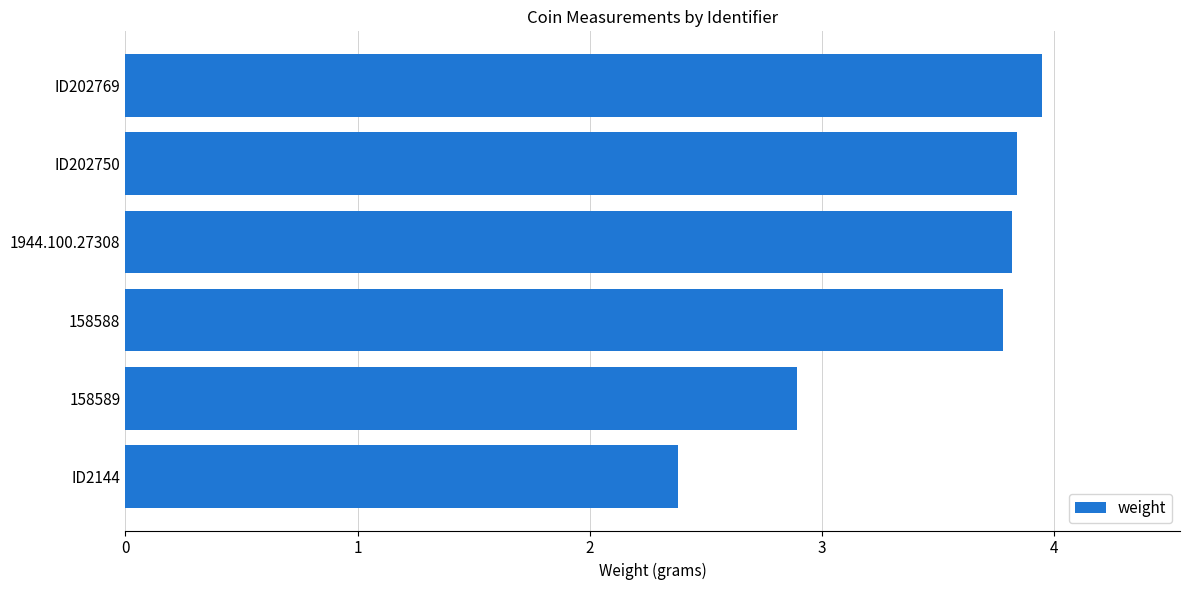

What is the change in value from 158589 to 158588?

+0.9